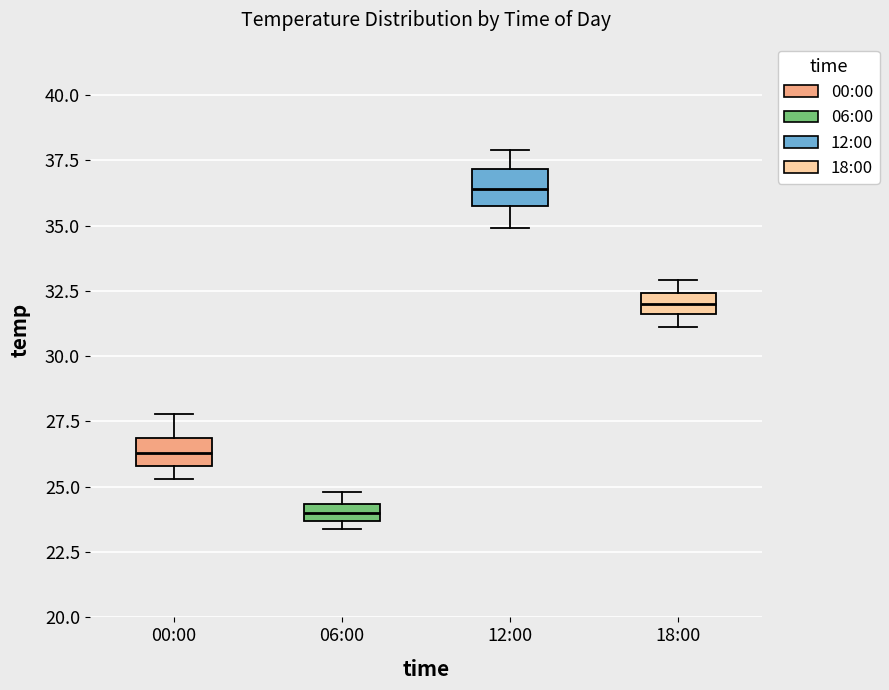

Which box's median line is the highest?

12:00